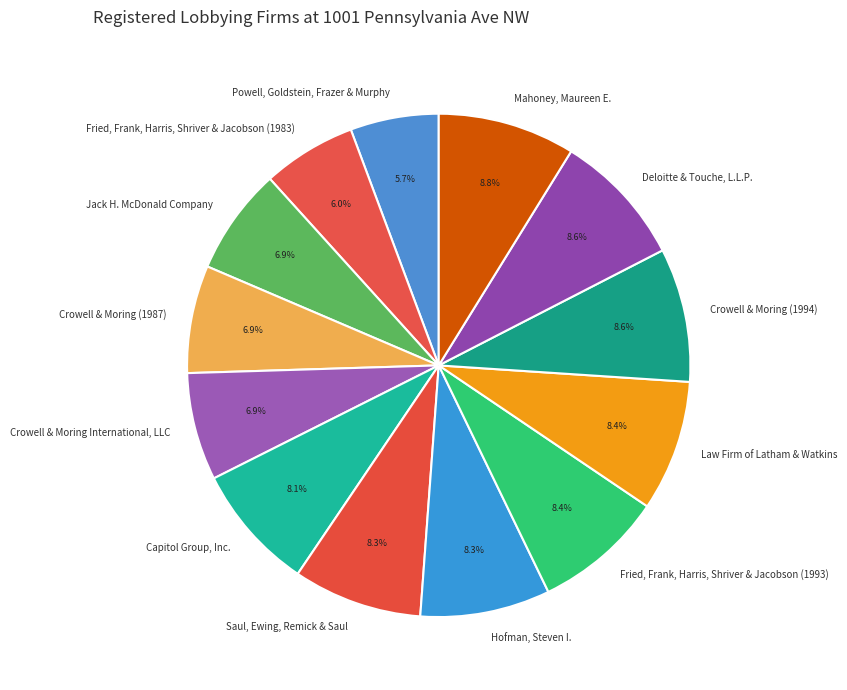

Is there a majority slice in this chart?

No